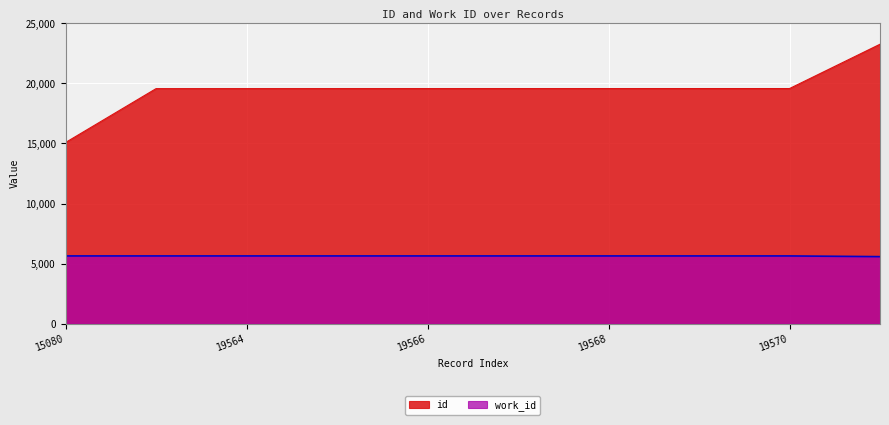

Reading left to right, what are all the values shown in this chart?

id: 15080=15080	19563=19563	19564=19564	19565=19565	19566=19566	19567=19567	19568=19568	19569=19569	19570=19570	23258=23258
work_id: 15080=5642	19563=5642	19564=5642	19565=5642	19566=5642	19567=5642	19568=5642	19569=5642	19570=5642	23258=5583